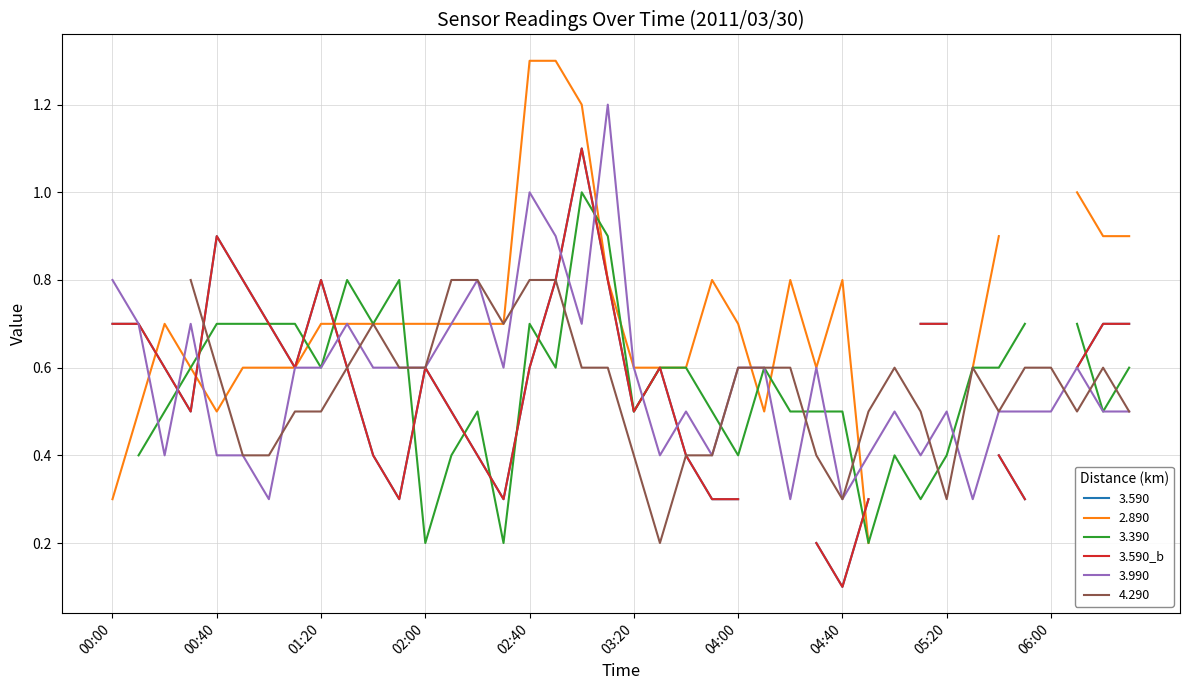

The 3.990 series shows 0.6 at 01:20. True or false?

True